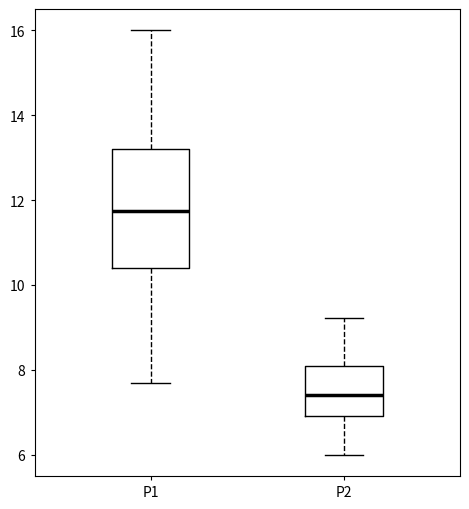

Reading left to right, transcribe this box plot: for each box, give where its median line is, the range the box spans, and where its two whiskers end, as read against the y-axis. The values are not printed on the chart, so give them approximately, as read against the axis.

P1: median 11.8, box 10.4 to 13.2, whiskers 7.8 to 16.0
P2: median 7.4, box 7.0 to 8.2, whiskers 6.0 to 9.2